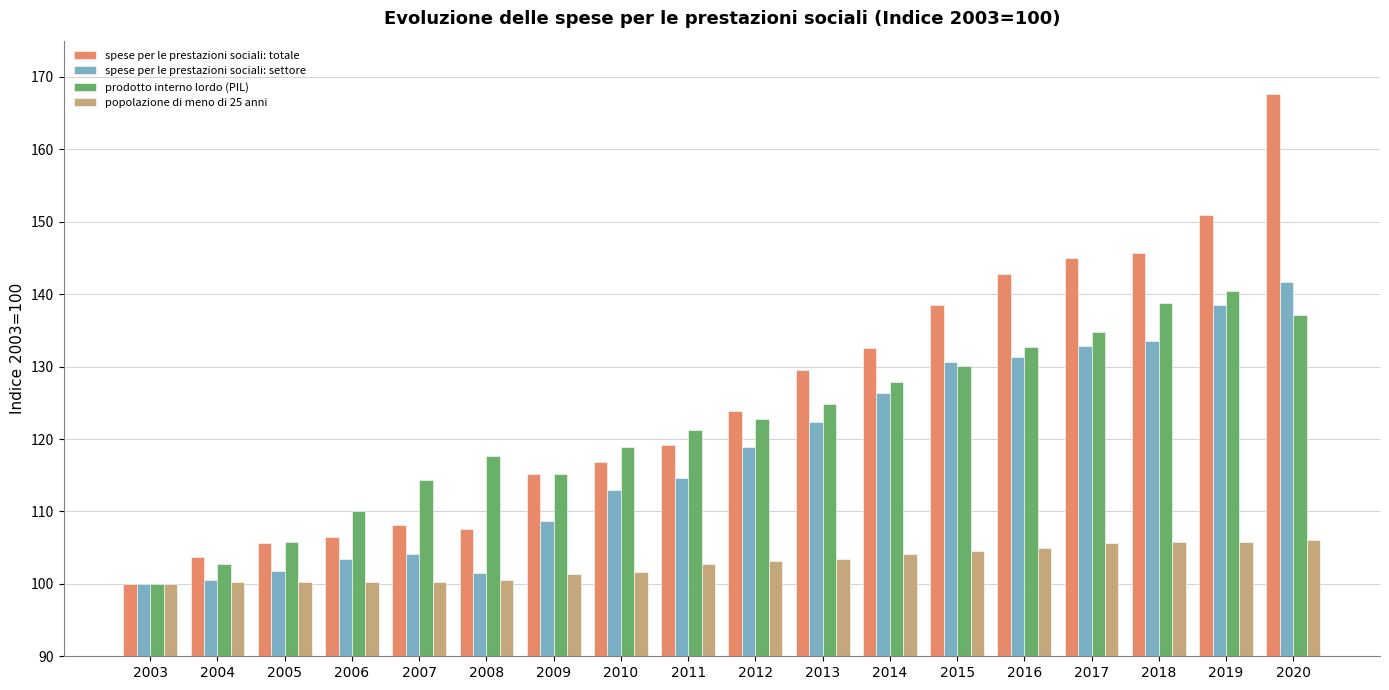

What is the value of the prodotto interno lordo (PIL) bar at the 4th from the left?

110.0